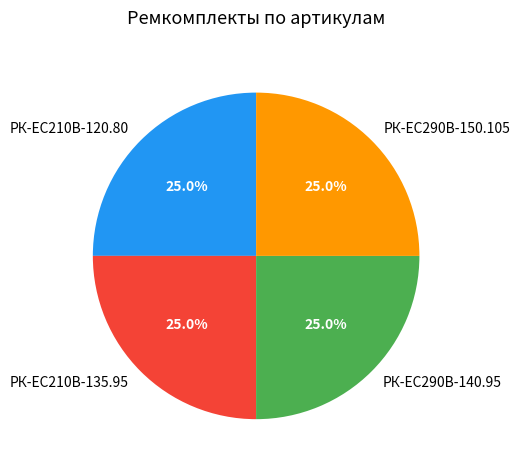

Approximately how many times larger is the value at РК-ЕС290В-150.105 compared to РК-EC210В-135.95?

1.0